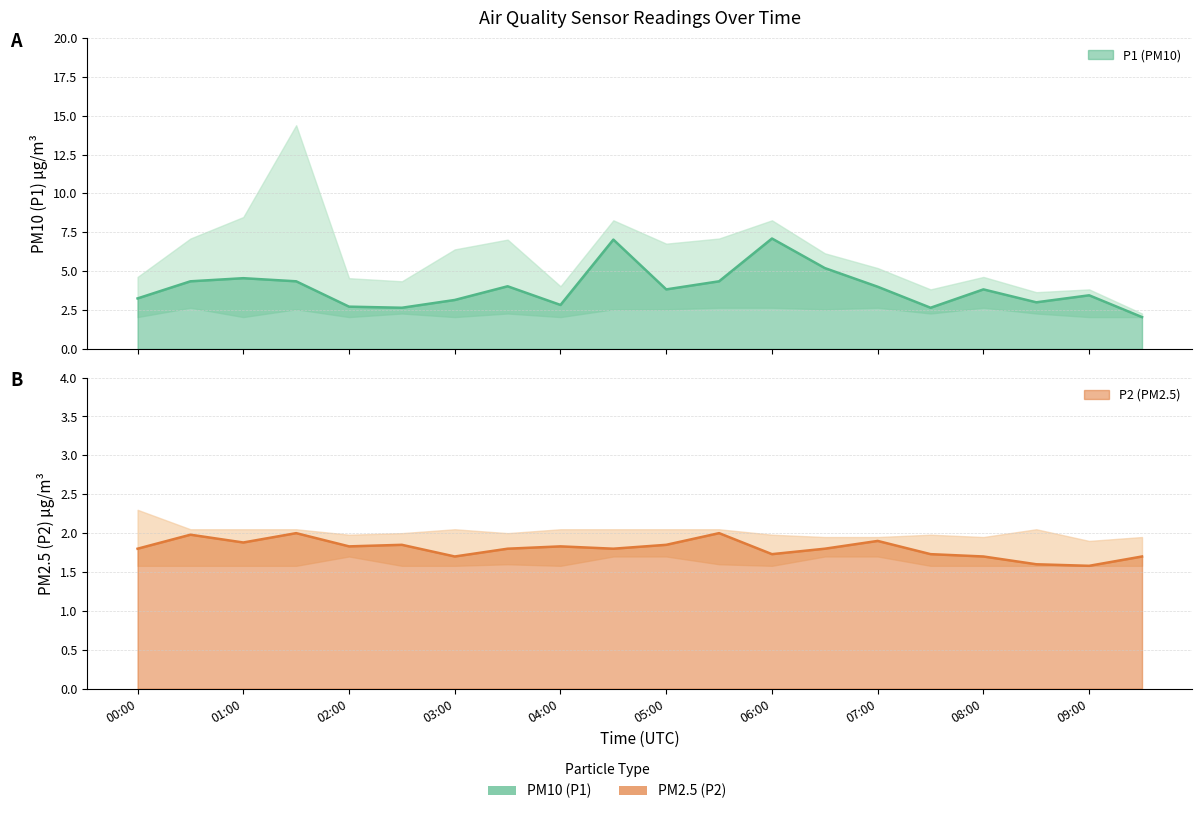

At which label does P2 reach its peak?

01:30